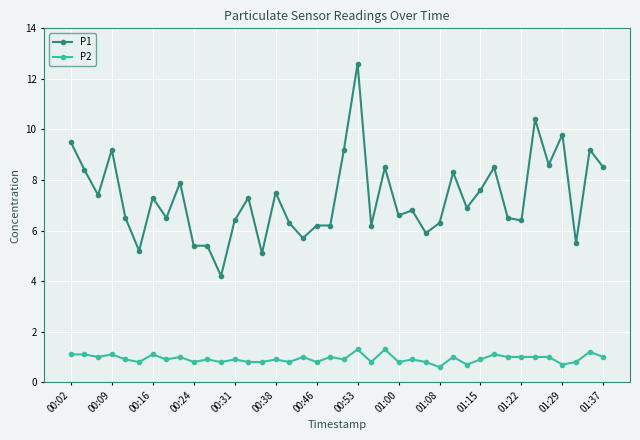

What is the value of the P2 point at the 26th from the left?

0.9